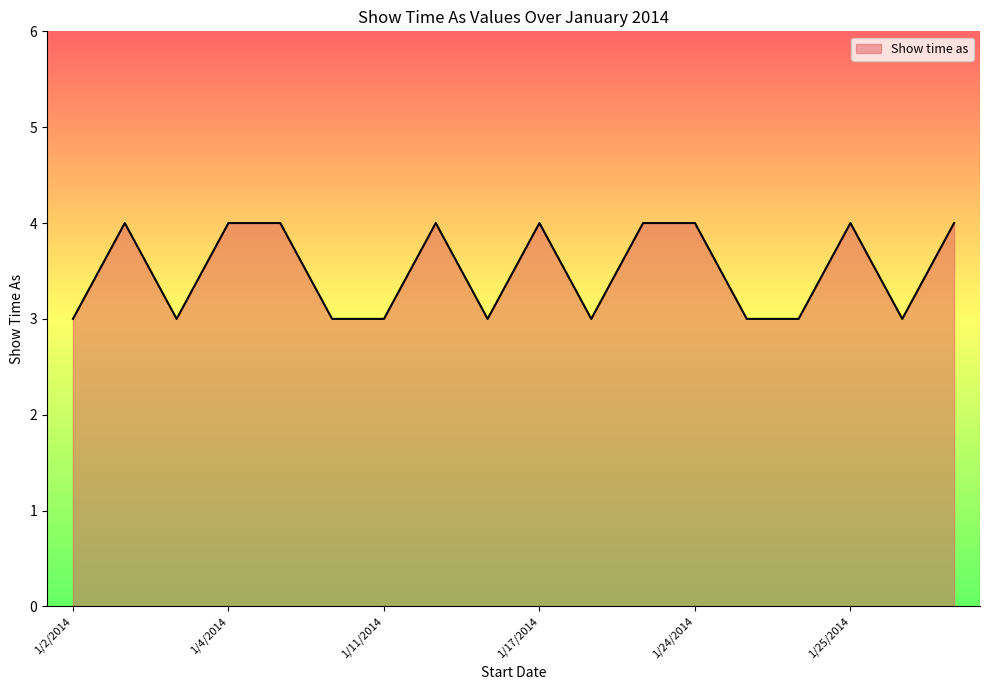

What is the maximum value shown in the chart?

4